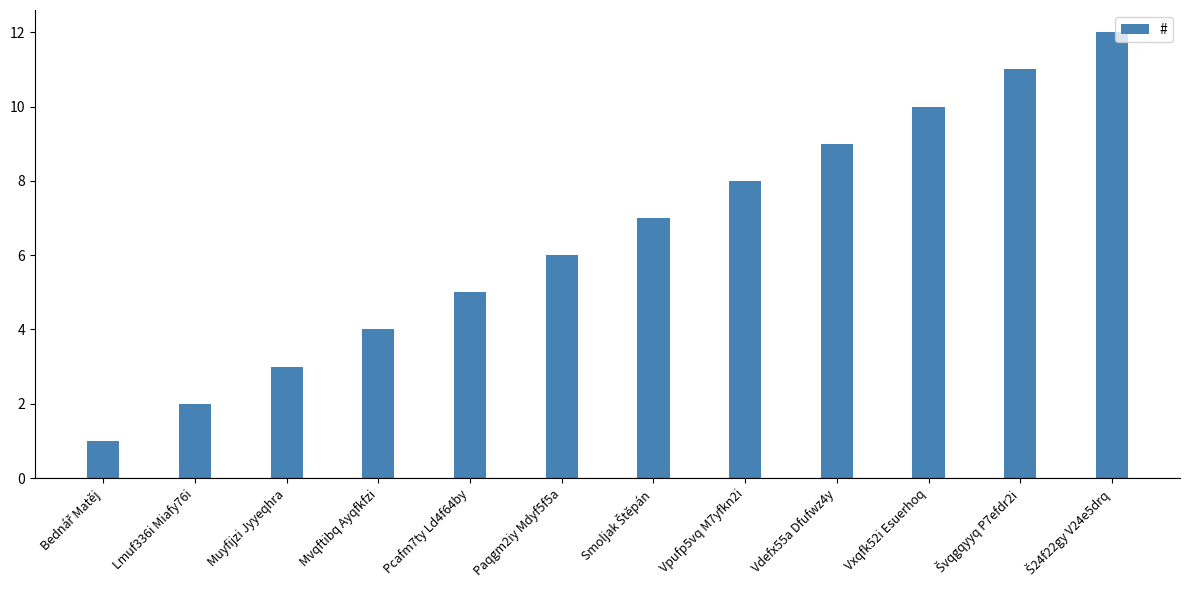

Reading left to right, what are all the values shown in this chart?

1	2	3	4	5	6	7	8	9	10	11	12